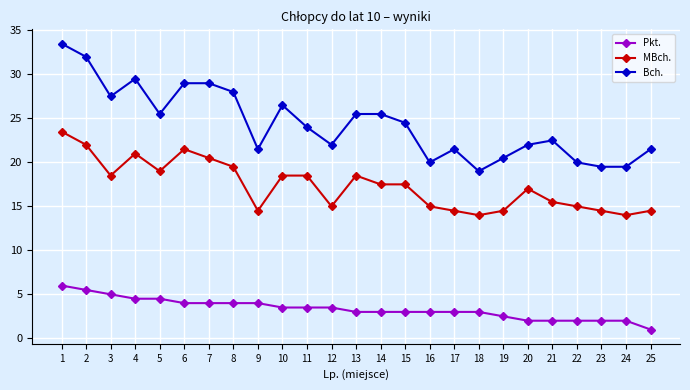

How many lines are shown in the chart?

3